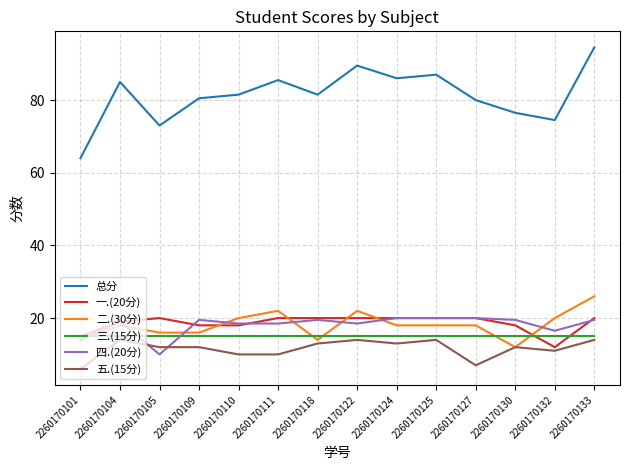

What is the sum of all 总分 values?

1139.0